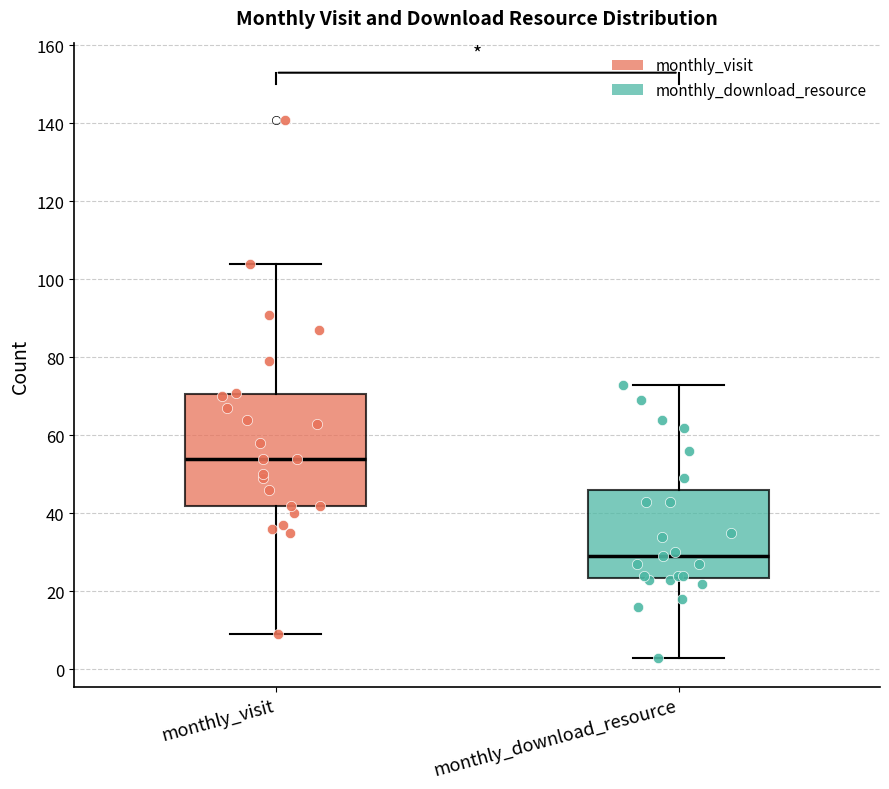

Reading left to right, transcribe this box plot: for each box, give where its median line is, the range the box spans, and where its two whiskers end, as read against the y-axis. The values are not printed on the chart, so give them approximately, as read against the axis.

monthly_visit: median 54, box 42 to 70, whiskers 10 to 104
monthly_download_resource: median 30, box 24 to 46, whiskers 4 to 74